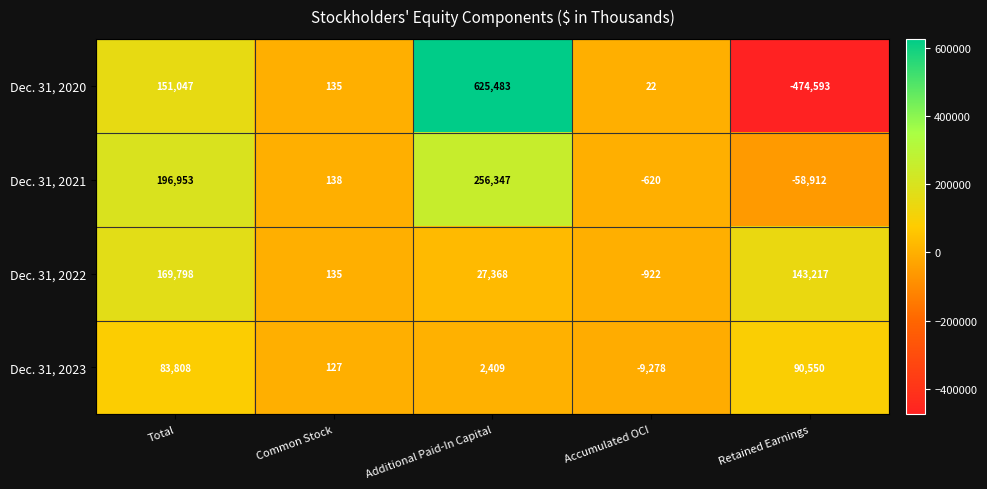

What is the sum of the Dec. 31, 2020 values at Common Stock and Additional Paid-In Capital?

625618